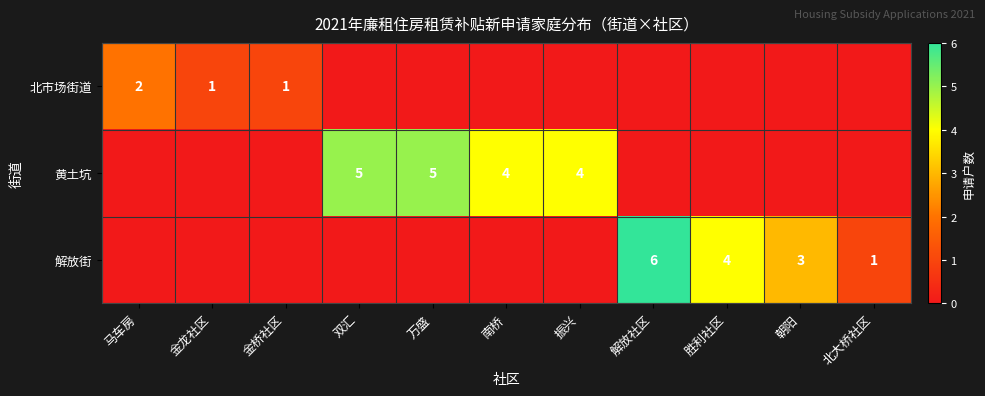

The value of 黄土坑 at 振兴 is 4. True or false?

True